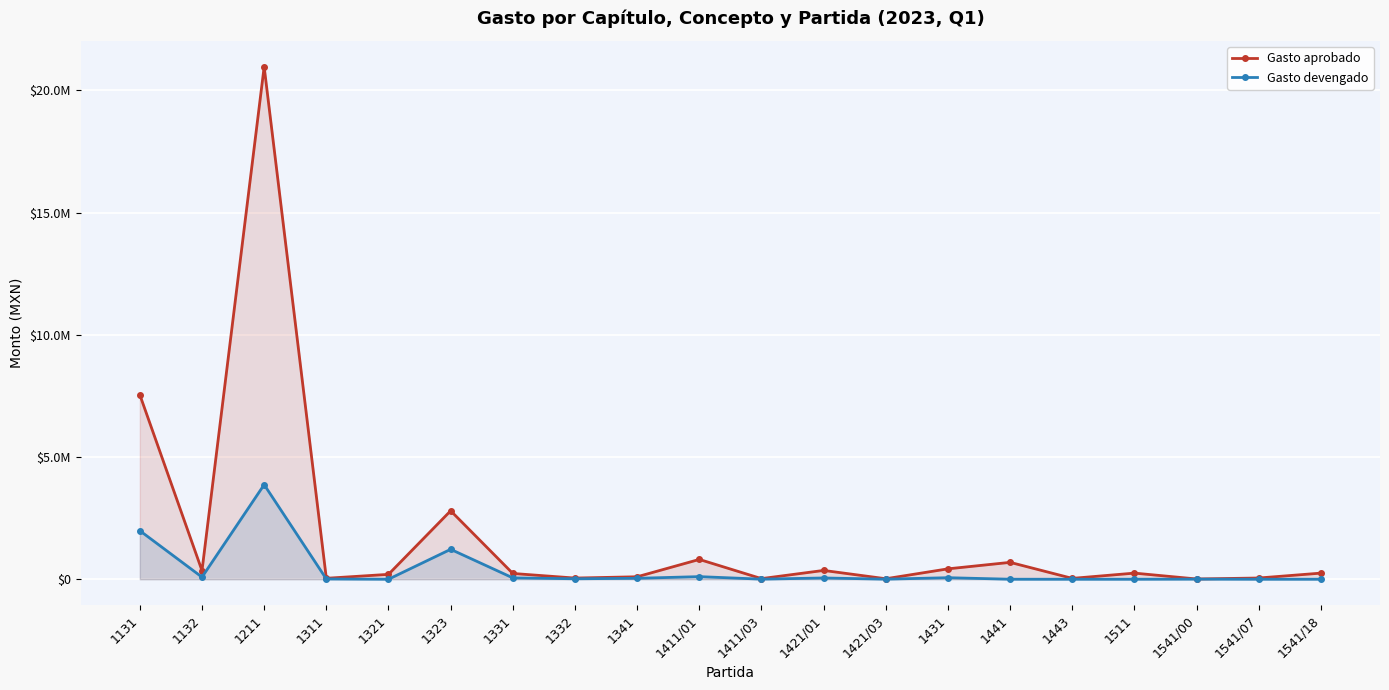

Which category has the highest value across all series?

1211